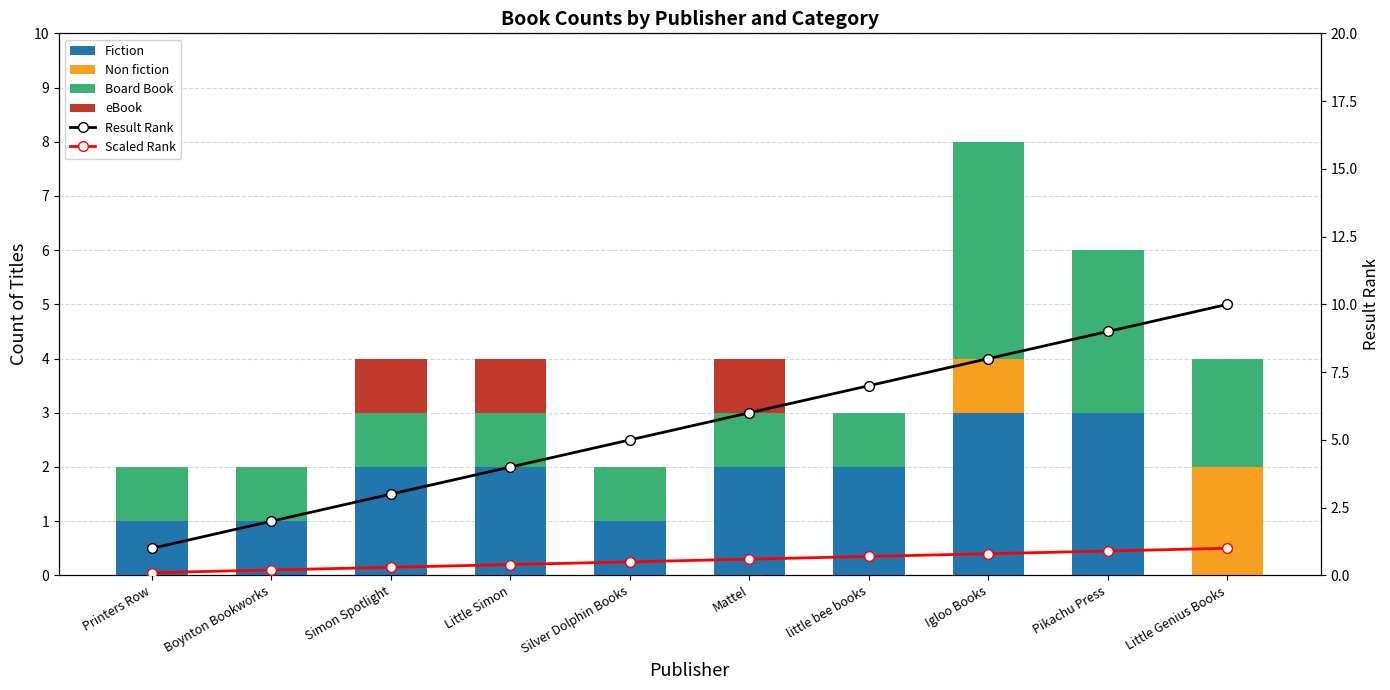

Rank the series at little bee books from highest to lowest value.

Result Rank, Fiction, Board Book, Scaled Rank, Non fiction, eBook